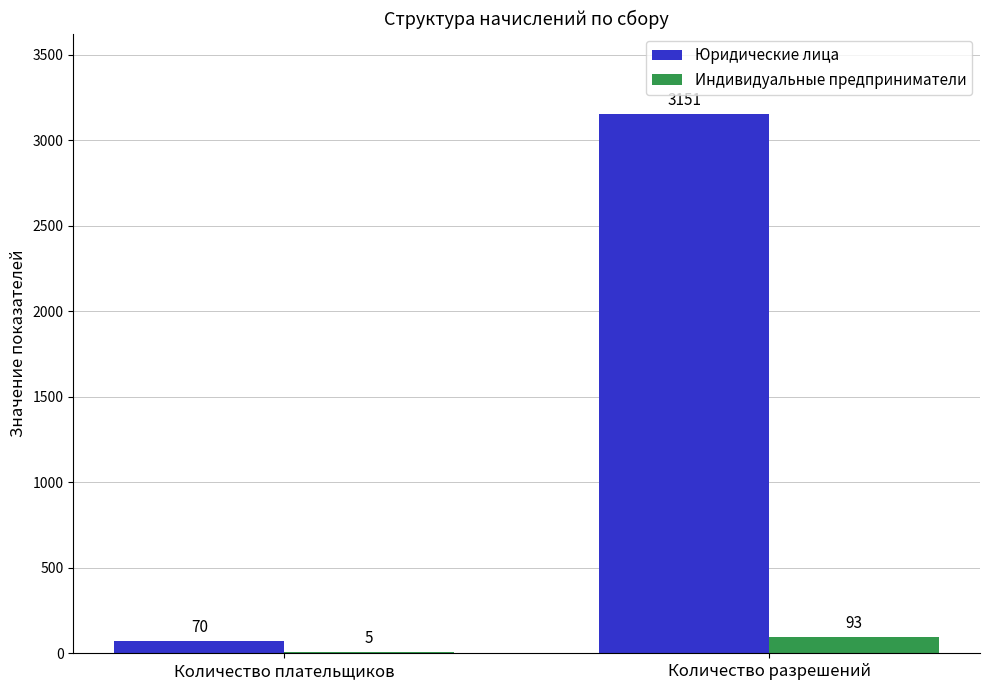

What is the spread (max minus min) of values at Количество плательщиков?

65